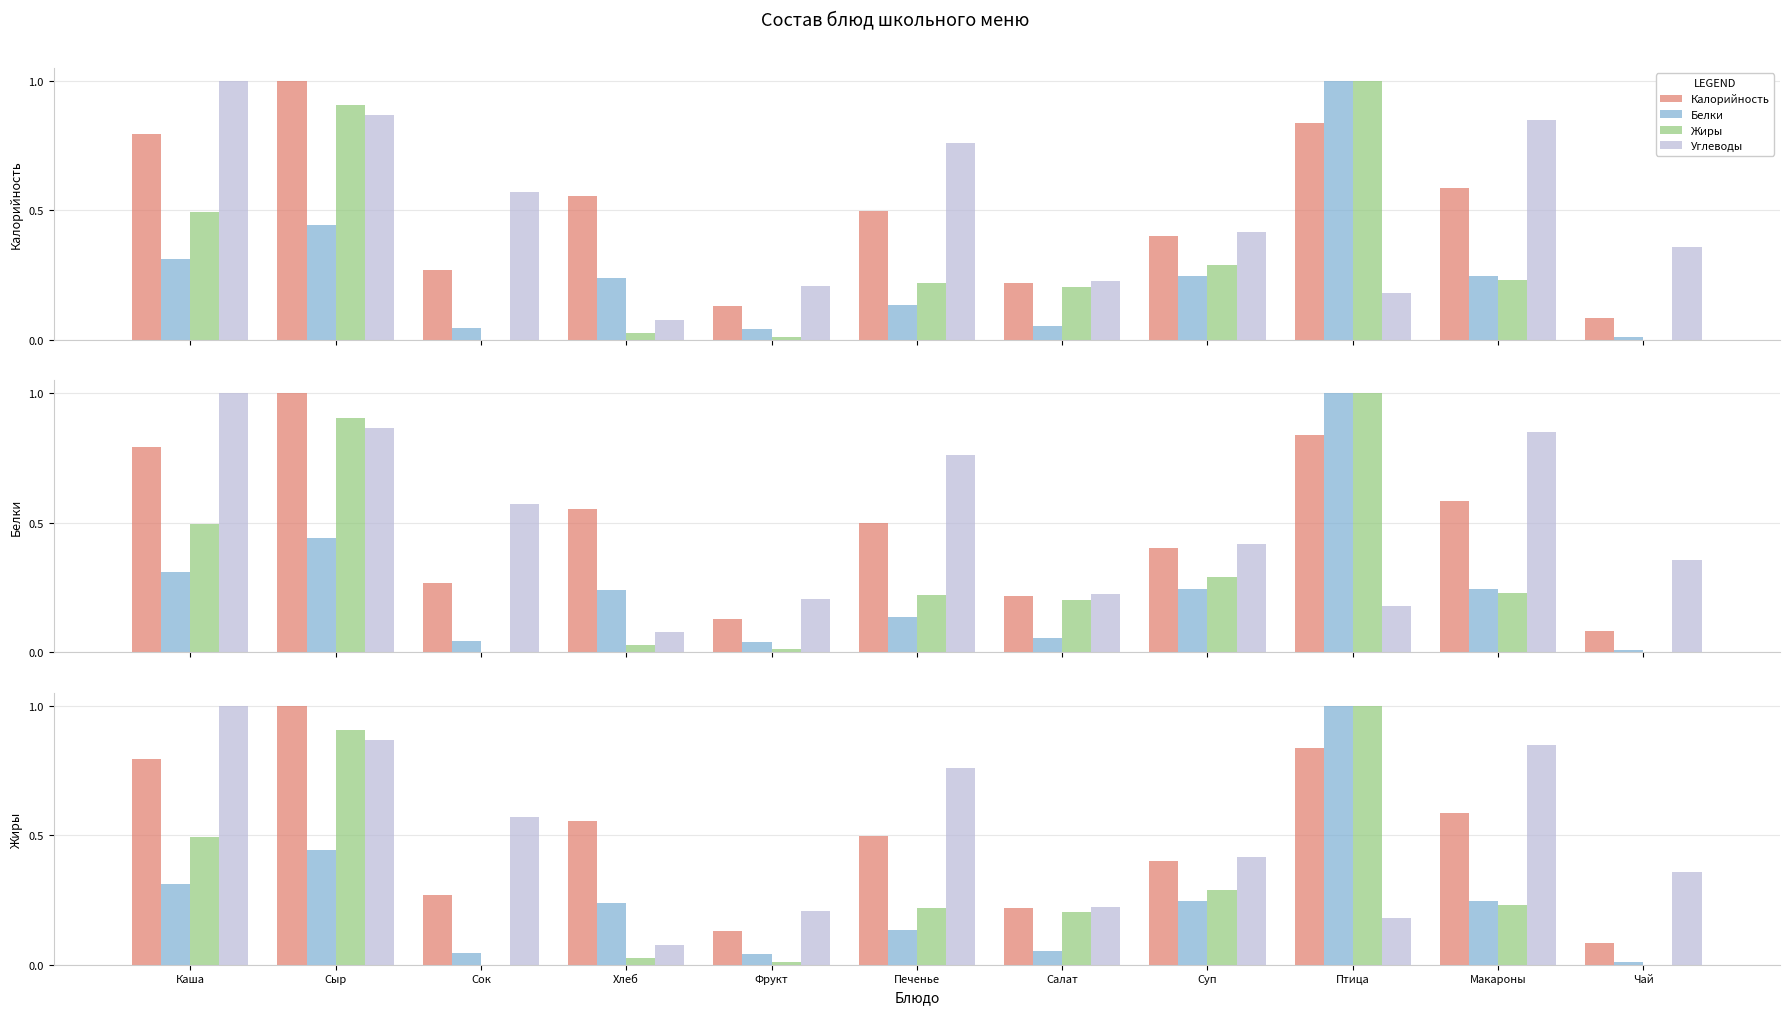

What is the approximate value of Углеводы at Хлеб?

0.1